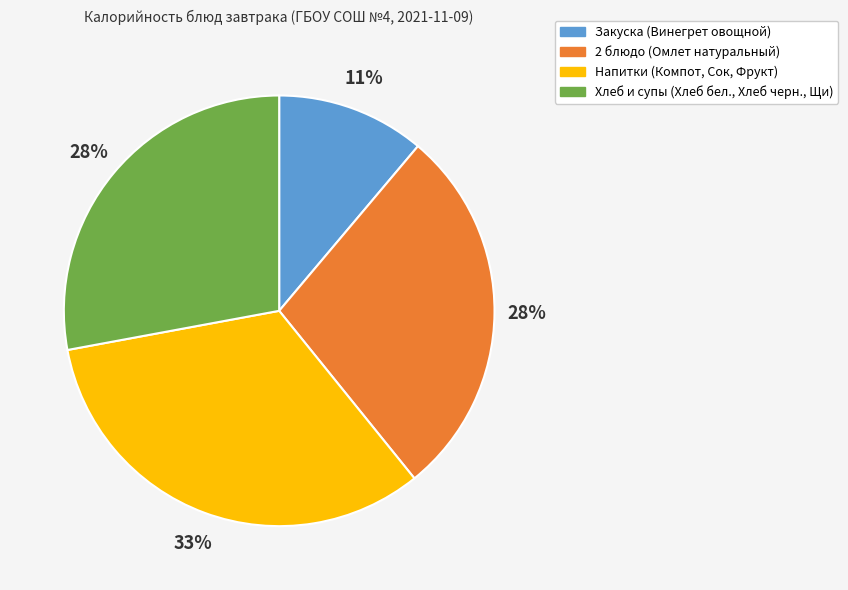

How many slices are in this pie chart?

4